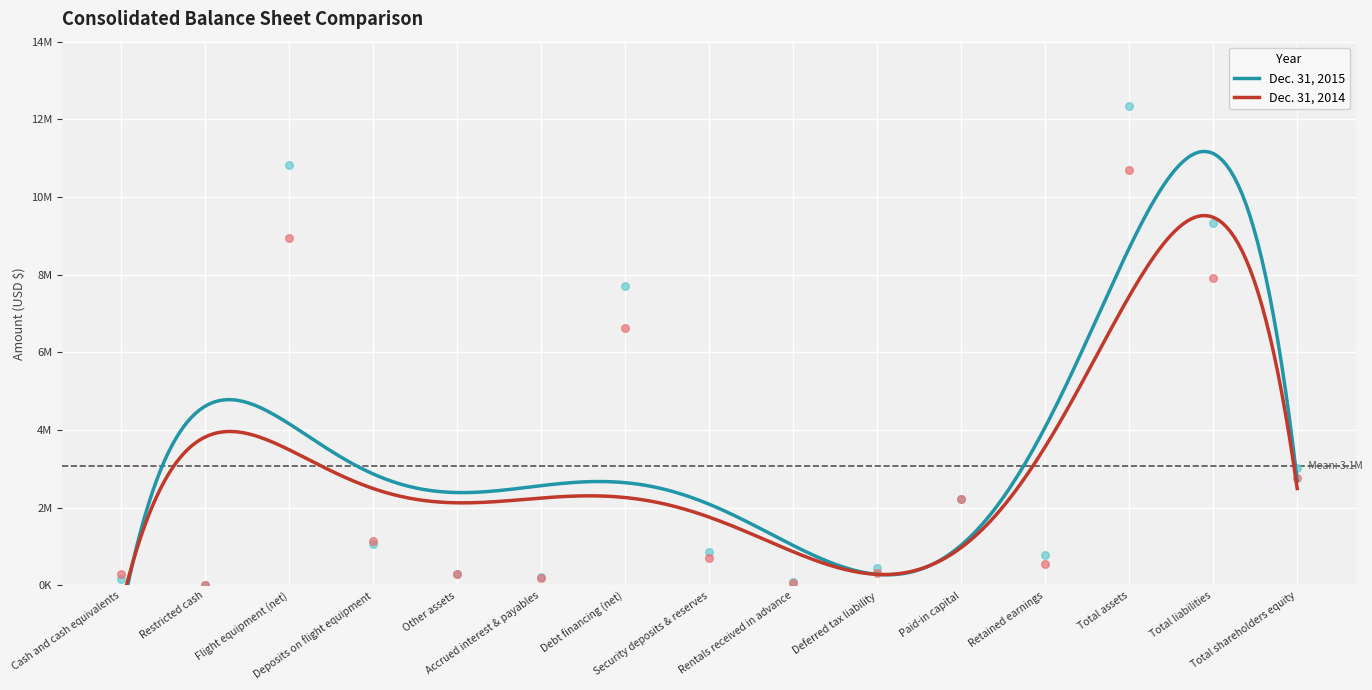

Which series reaches the maximum Y coordinate?

Dec. 31, 2015